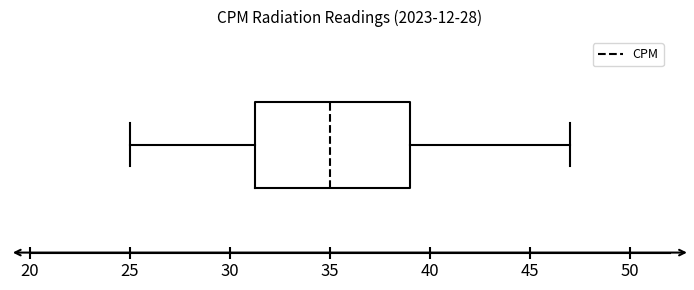

Transcribe this box plot: give where the median line is, the range the box spans, and where the two whiskers end, as read against the x-axis. The values are not printed on the chart, so give them approximately, as read against the axis.

median 35.0, box 31.5 to 39.0, whiskers 25.0 to 47.0